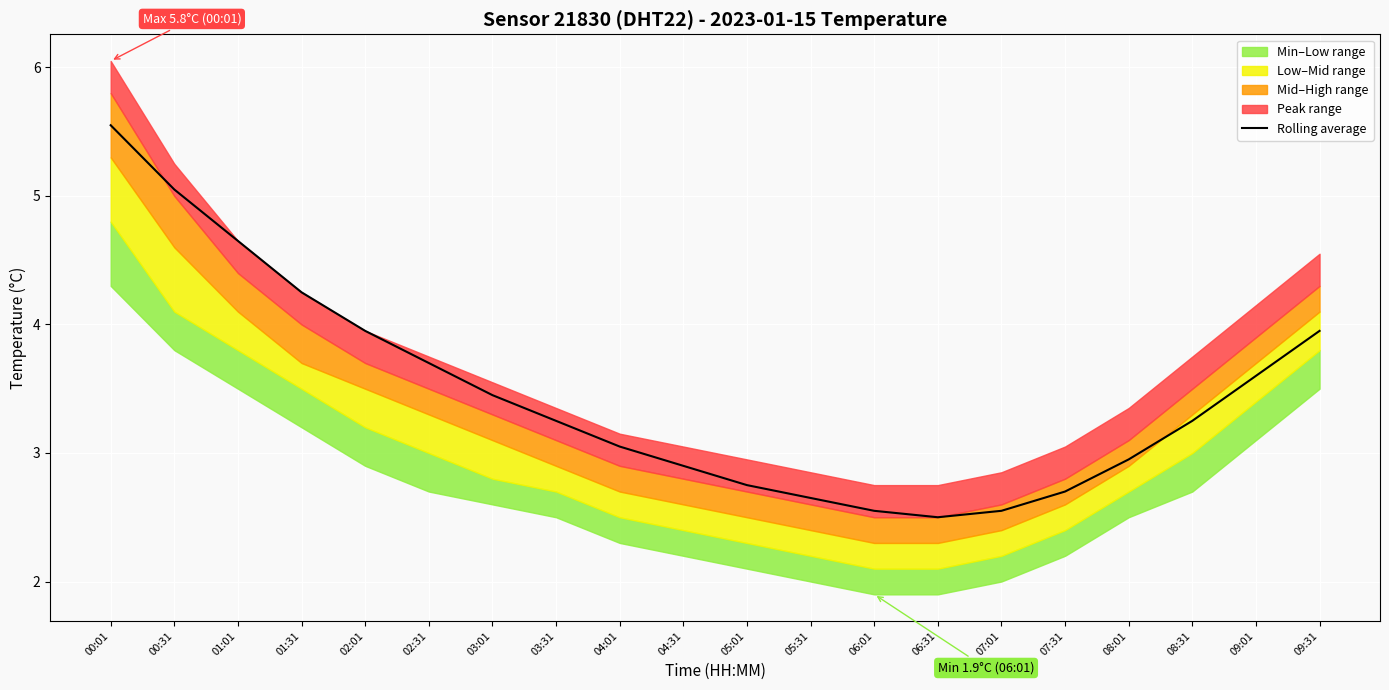

At which label does Rolling average reach its peak?

00:01